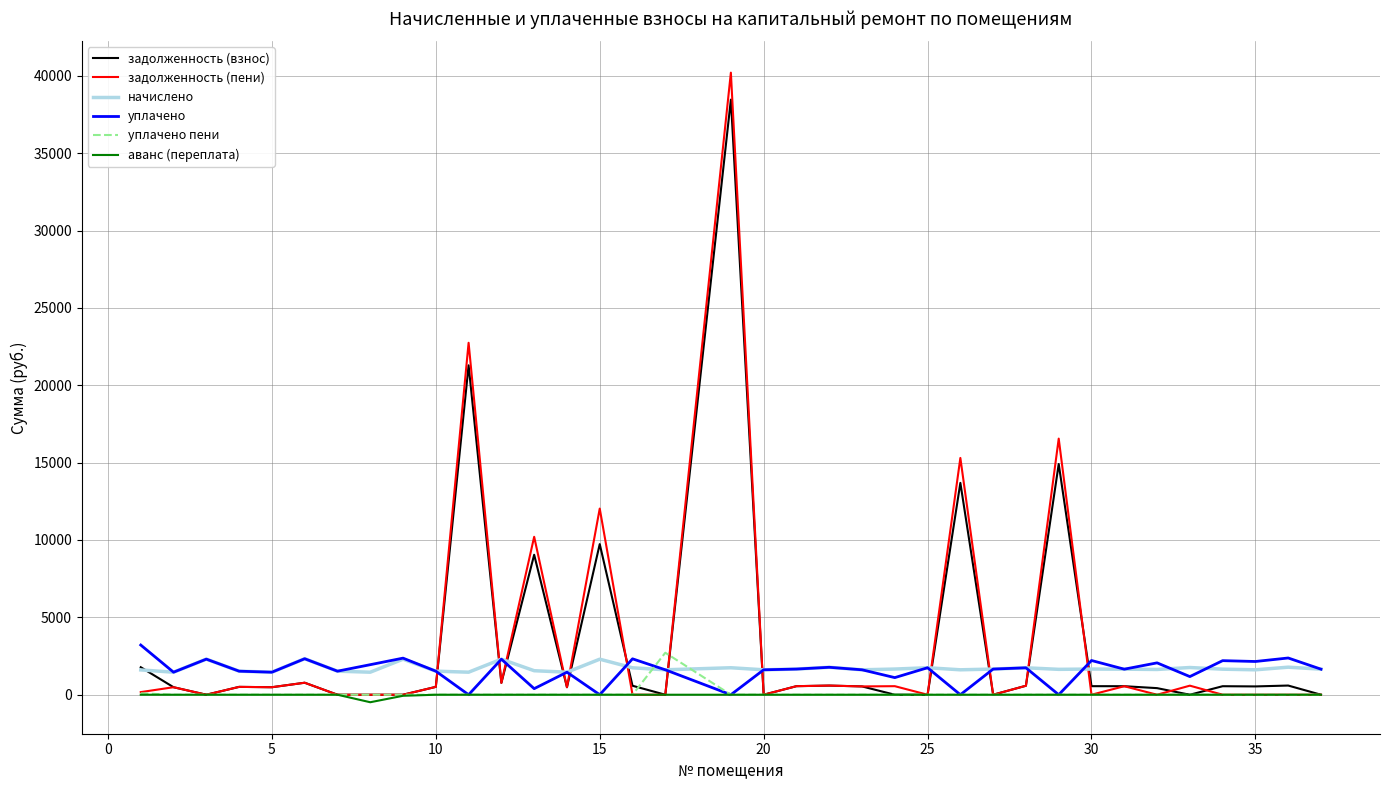

After their last crossing, which series has the higher values: уплачено or задолженность (взнос)?

уплачено